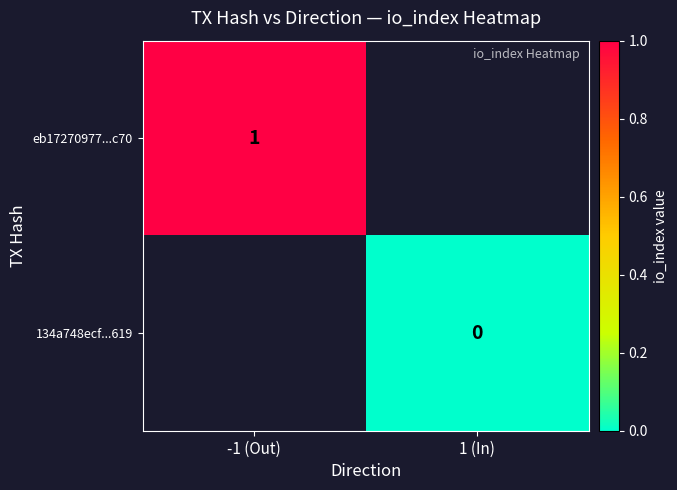

How many categories are shown in the chart?

2